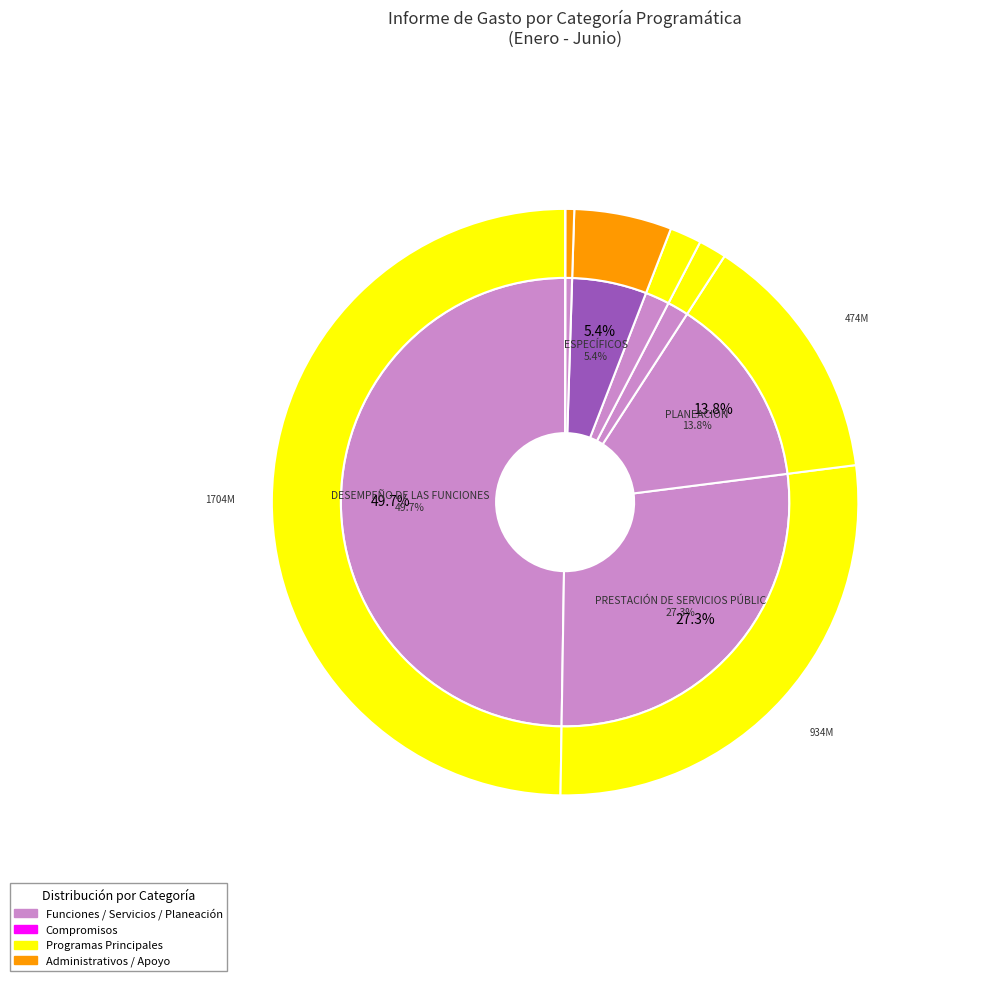

How many slices are in this pie chart?

8